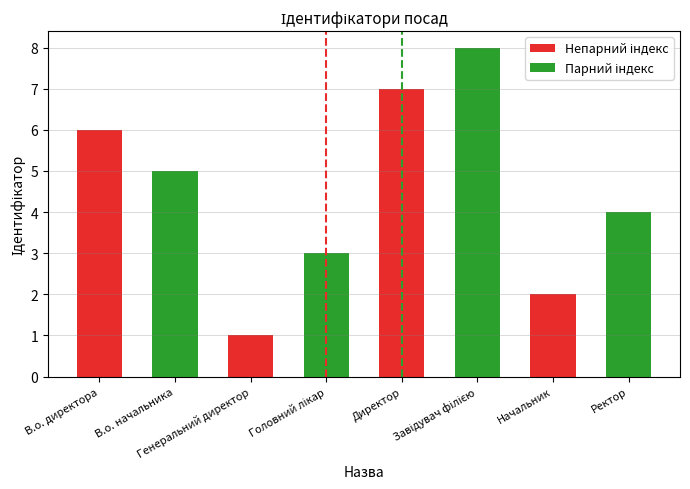

What is the label of the 2nd bar from the left?

В.о. начальника